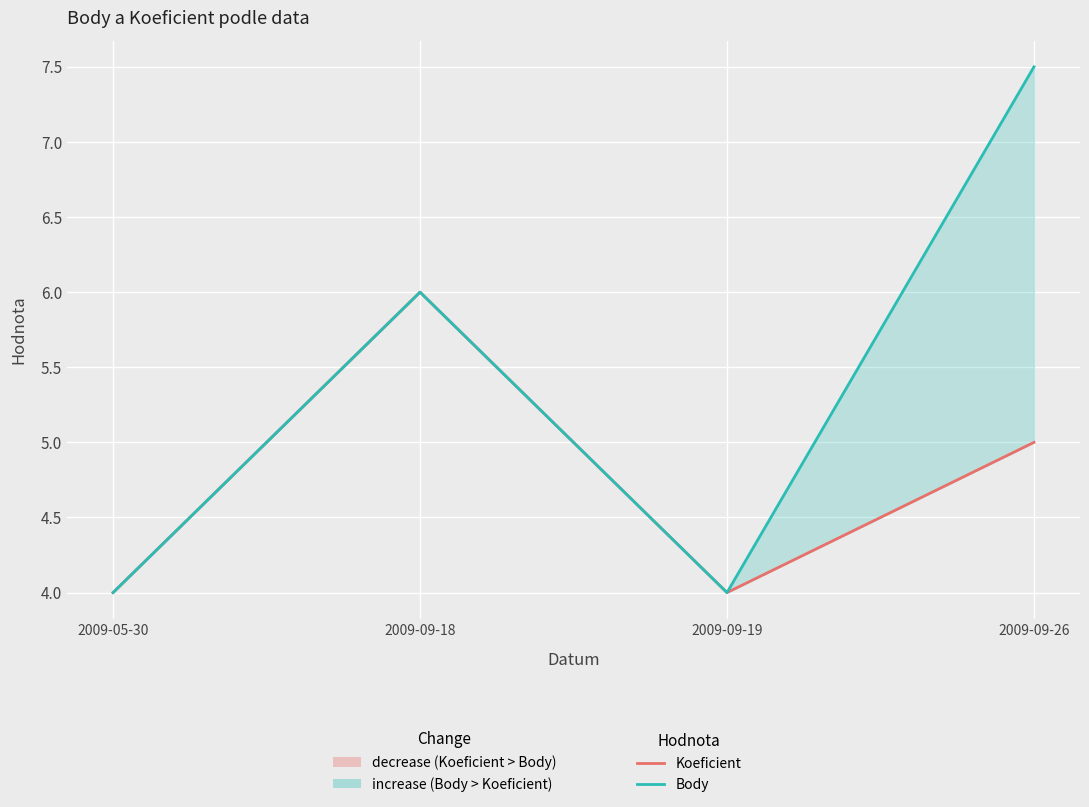

The Body series shows 6.4 at 2009-05-30. True or false?

False